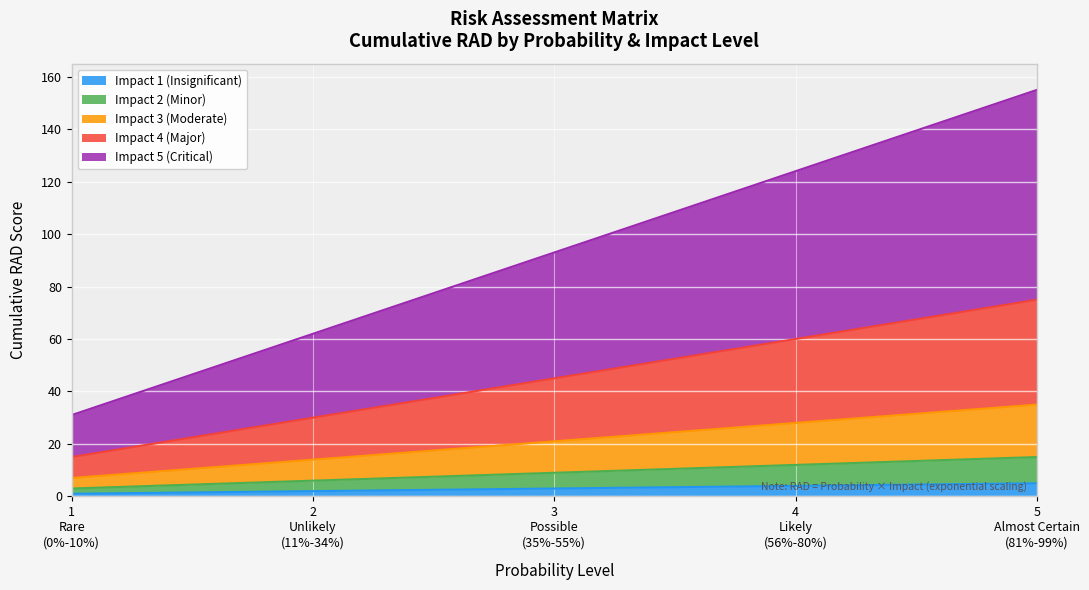

True or false: Impact and RAD intersect in this chart.

False